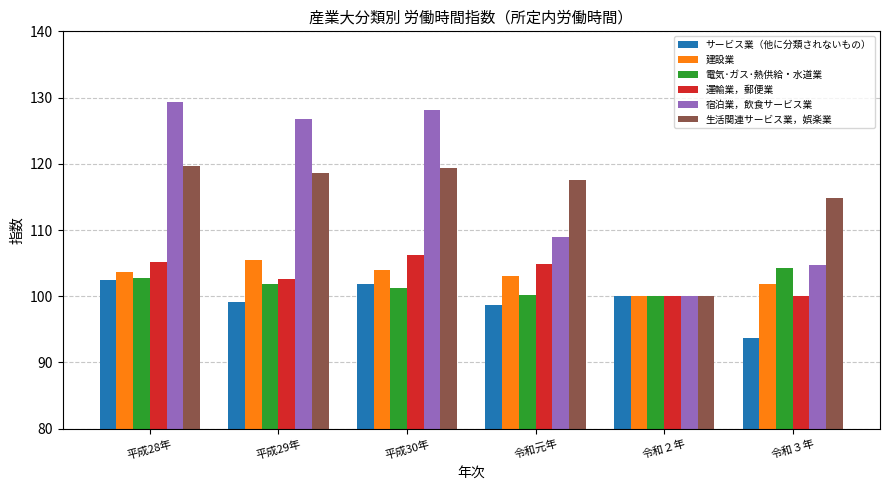

What position from the right is 令和２年?

2